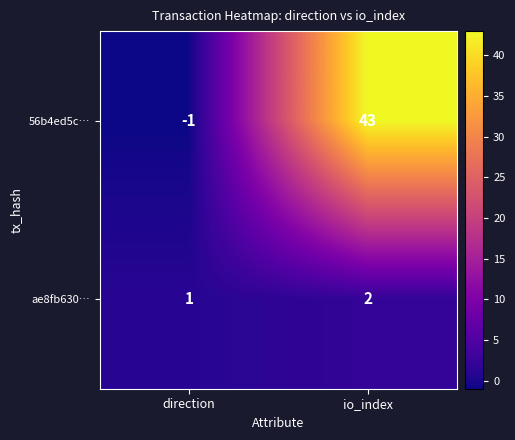

Which category has the lowest value across all series?

direction